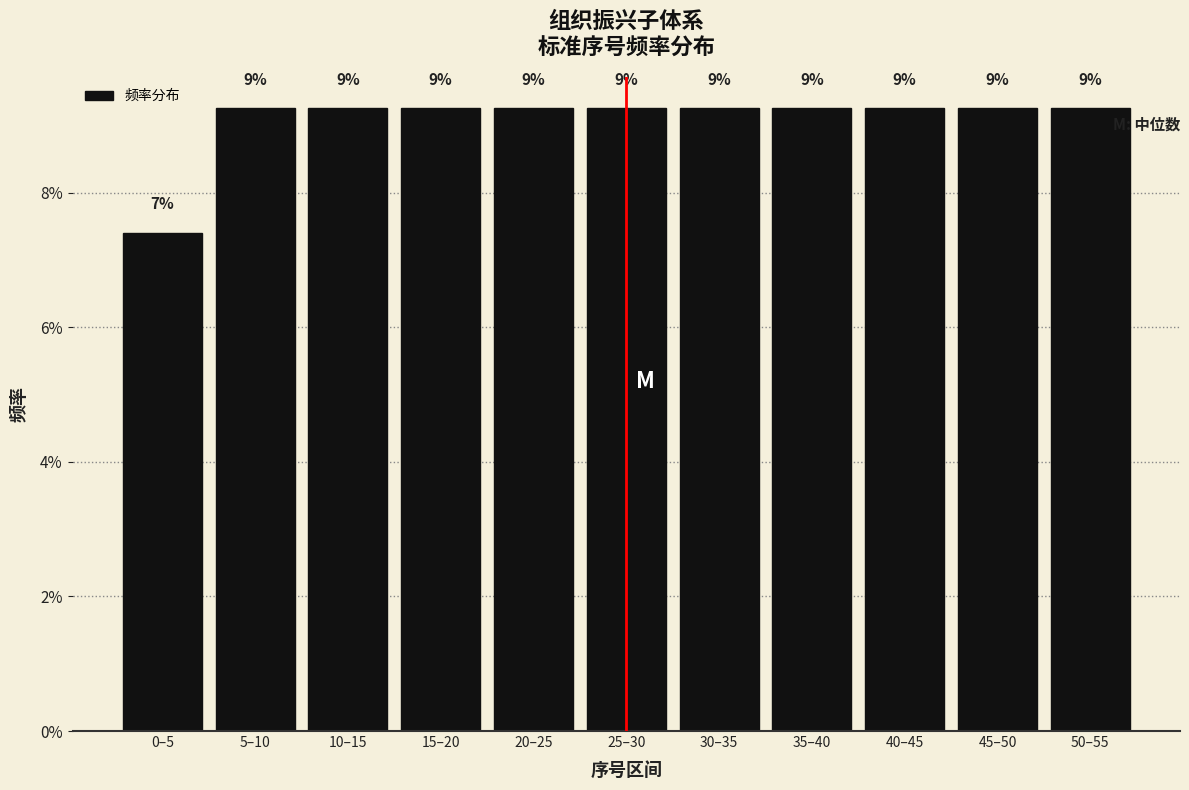

Does the chart contain any negative values?

No